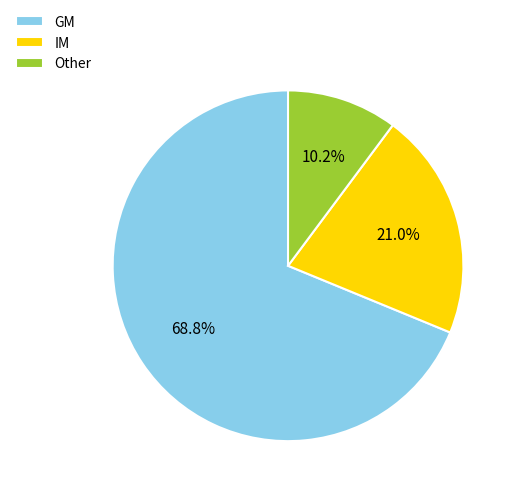

How many segments does this pie chart have?

3